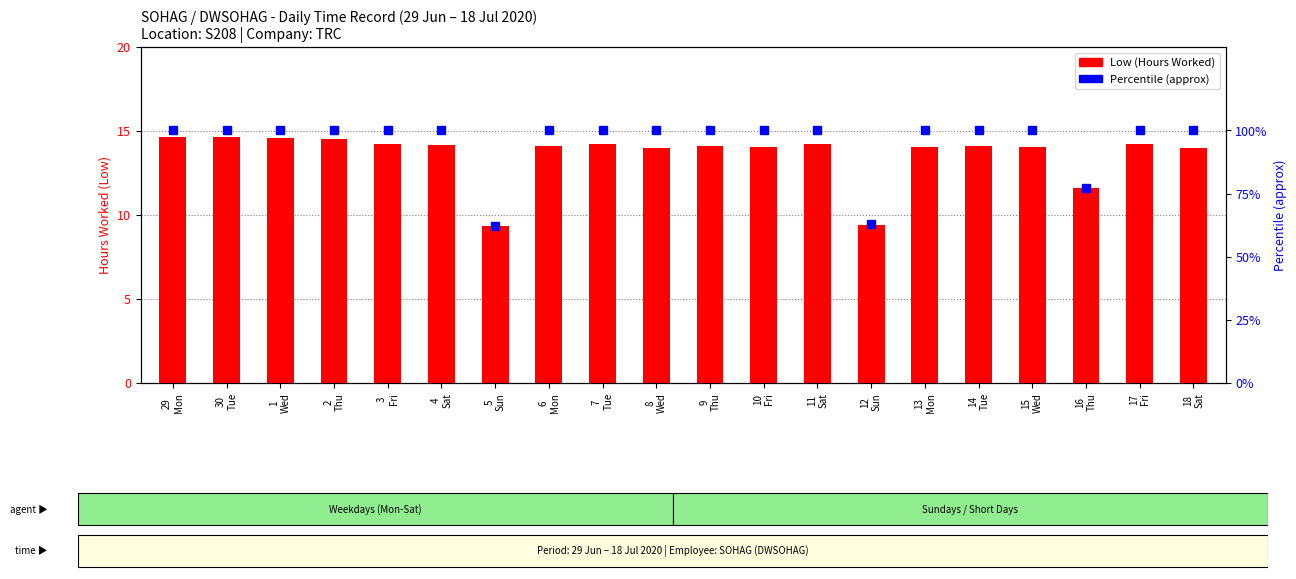

What is the total value across all series at 14
Tue?

114.1